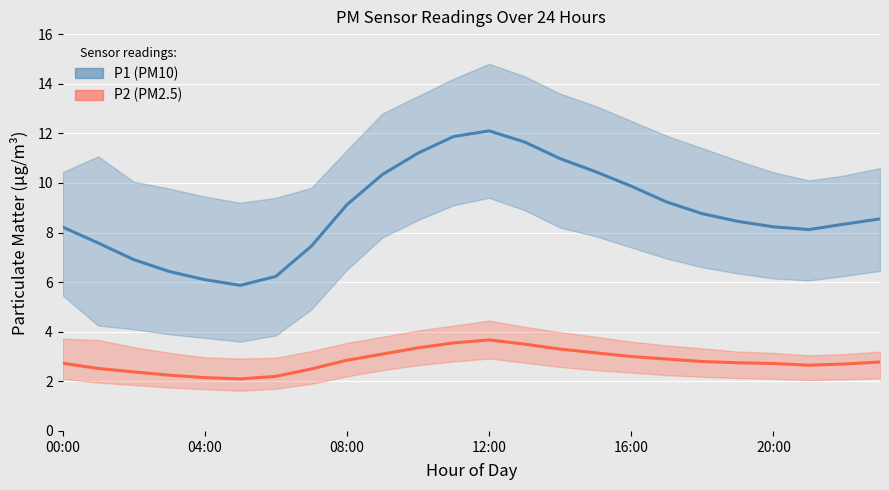

How many lines are shown in the chart?

2